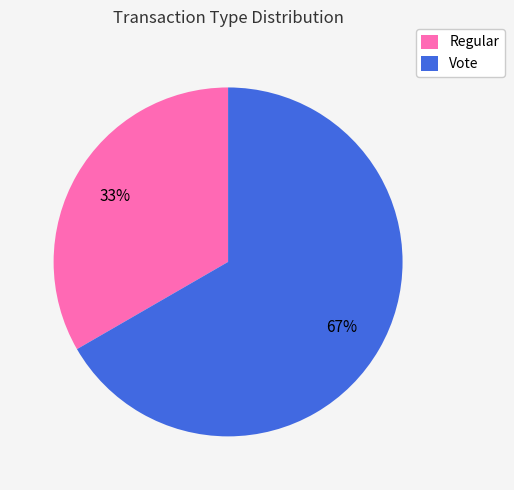

Is it true that Vote is 73% of the pie?

False